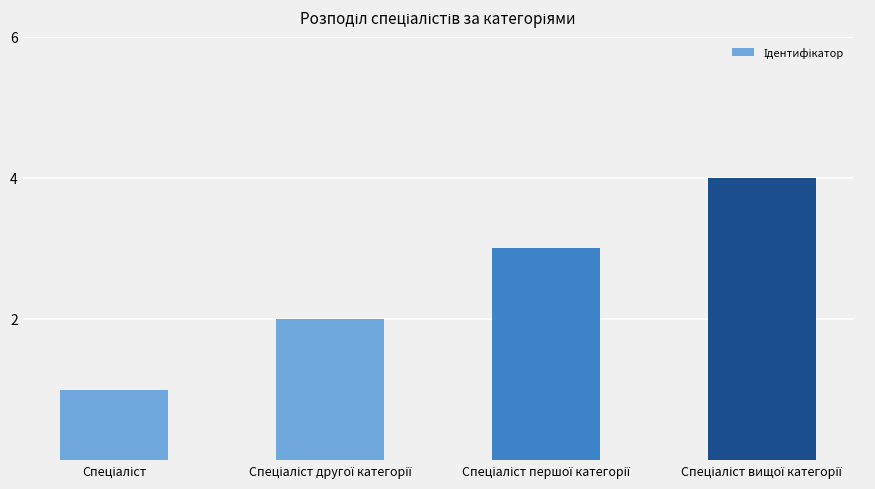

What is the greatest value displayed?

4